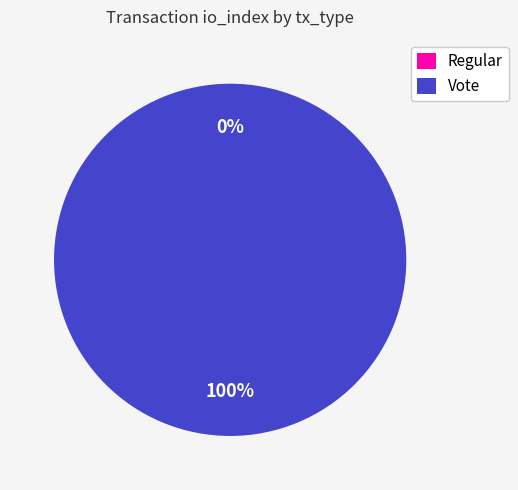

Is there any slice that represents more than half of the pie?

Yes